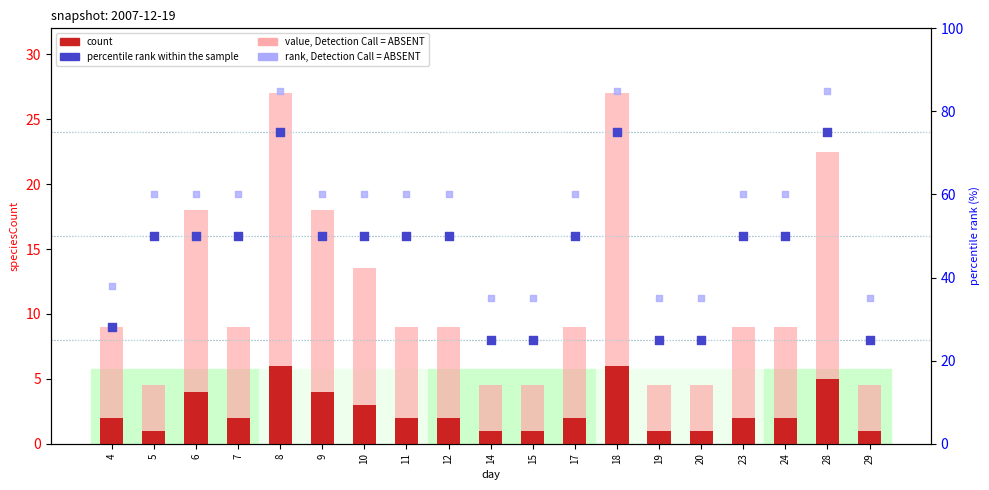

Which series reaches the maximum Y coordinate?

rank, Detection Call = ABSENT